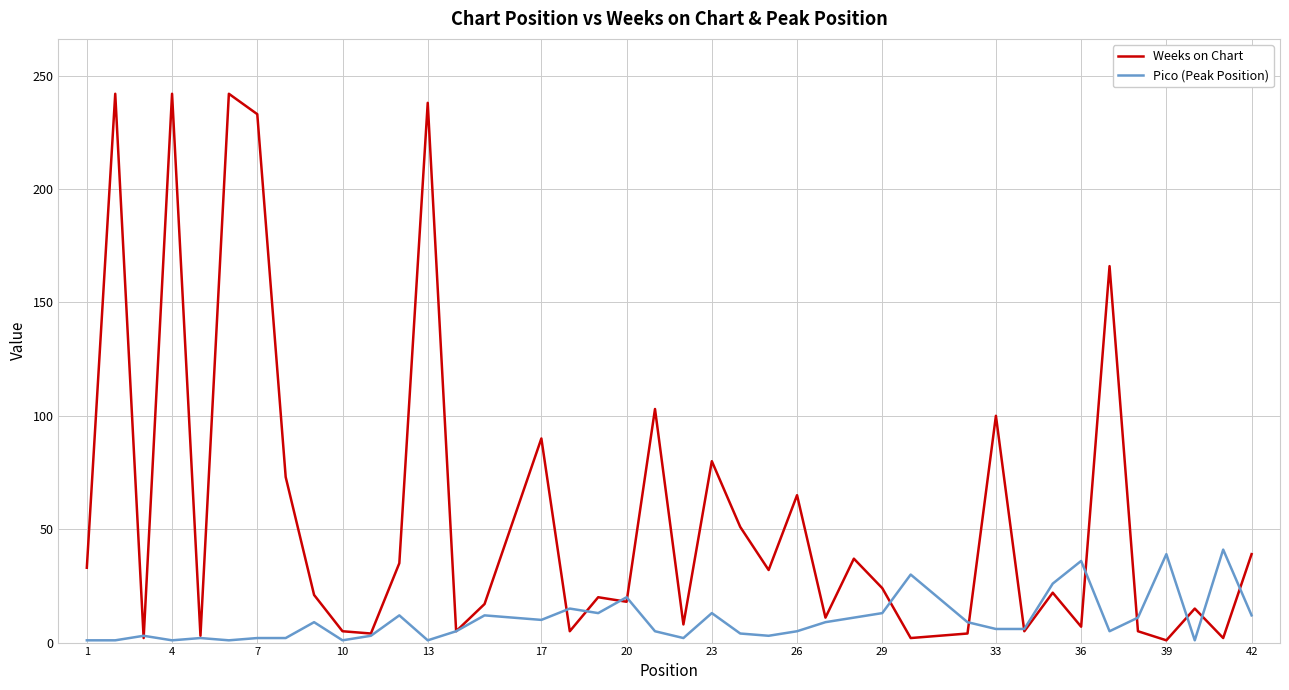

Count the number of categories in the chart.

40